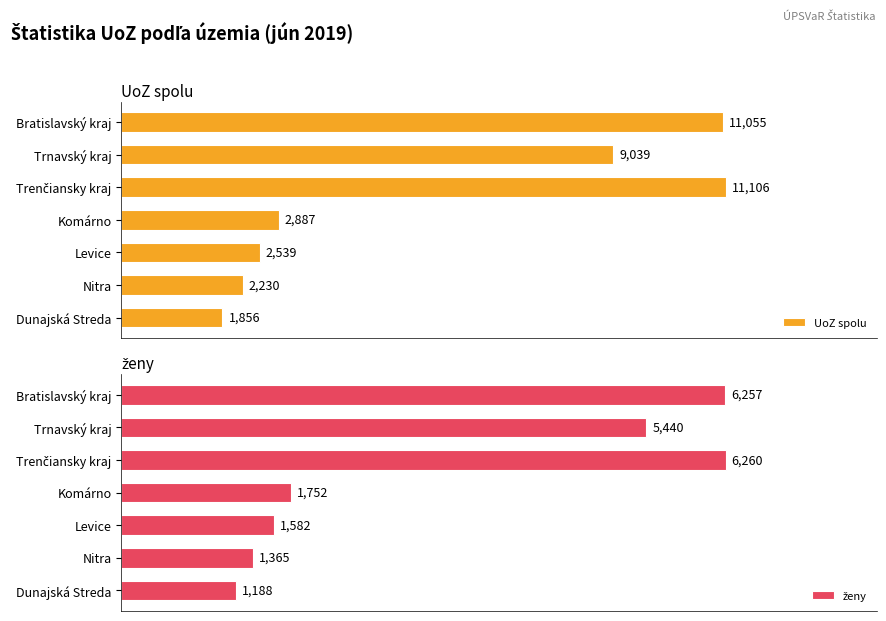

Reading left to right, extract all data points from this chart.

UoZ spolu: 11055	9039	11106	2887	2539	2230	1856
ženy: 6257	5440	6260	1752	1582	1365	1188